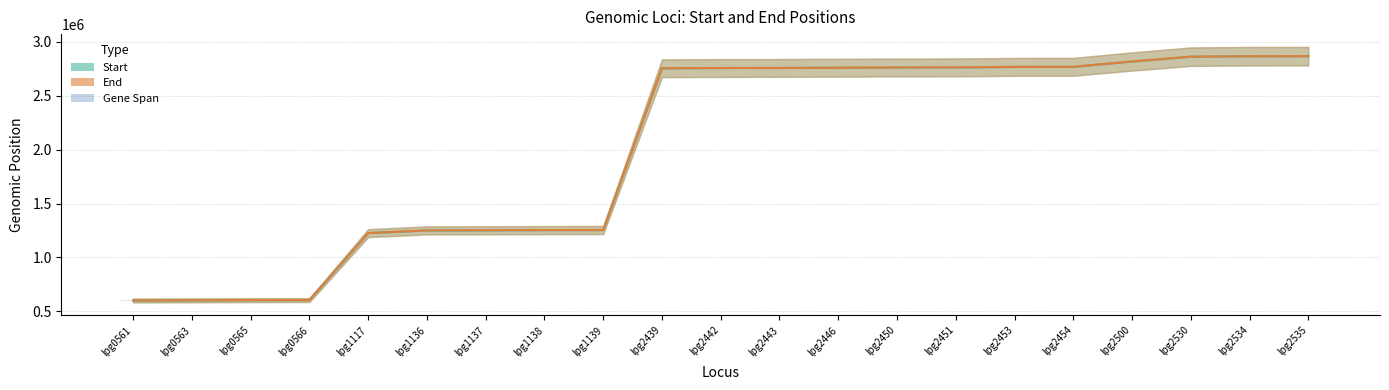

What are all the series names shown in the legend?

Start, End, Gene Span